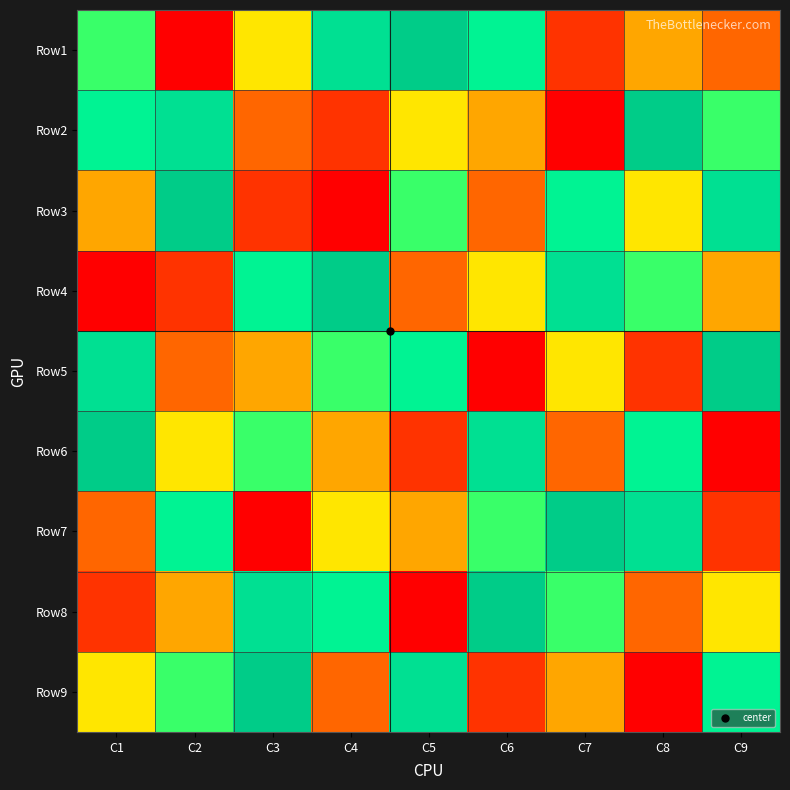

Reading right to left, what are all the values shown in this chart?

Row1: C9=3	C8=4	C7=2	C6=7	C5=9	C4=8	C3=5	C2=1	C1=6
Row2: C9=6	C8=9	C7=1	C6=4	C5=5	C4=2	C3=3	C2=8	C1=7
Row3: C9=8	C8=5	C7=7	C6=3	C5=6	C4=1	C3=2	C2=9	C1=4
Row4: C9=4	C8=6	C7=8	C6=5	C5=3	C4=9	C3=7	C2=2	C1=1
Row5: C9=9	C8=2	C7=5	C6=1	C5=7	C4=6	C3=4	C2=3	C1=8
Row6: C9=1	C8=7	C7=3	C6=8	C5=2	C4=4	C3=6	C2=5	C1=9
Row7: C9=2	C8=8	C7=9	C6=6	C5=4	C4=5	C3=1	C2=7	C1=3
Row8: C9=5	C8=3	C7=6	C6=9	C5=1	C4=7	C3=8	C2=4	C1=2
Row9: C9=7	C8=1	C7=4	C6=2	C5=8	C4=3	C3=9	C2=6	C1=5